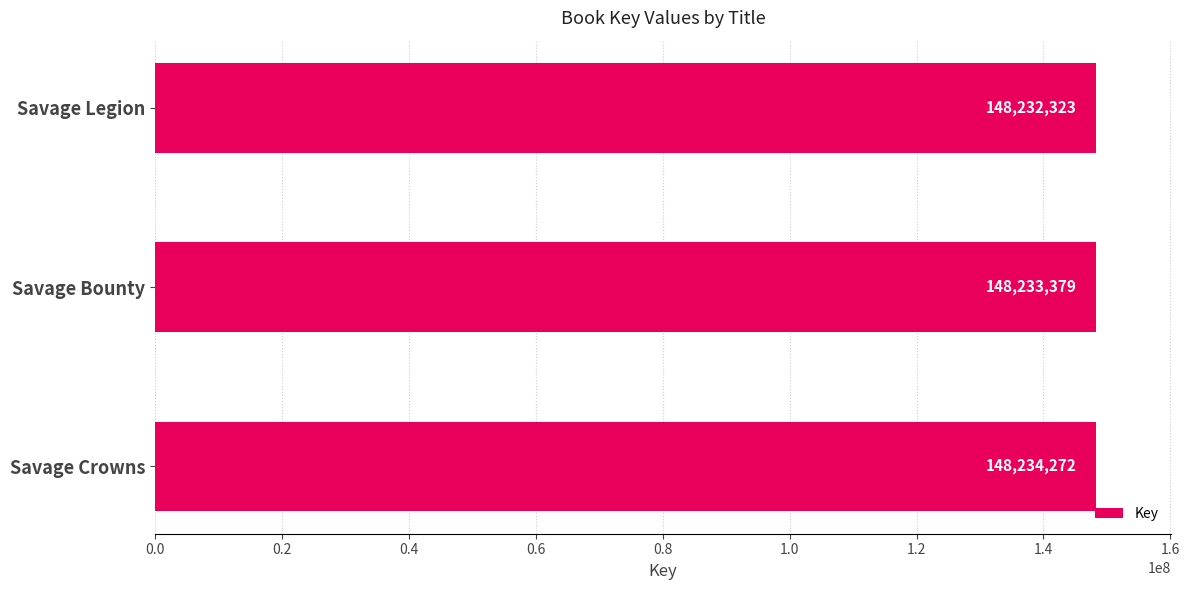

How many values are between 148232323 and 148234272?

3